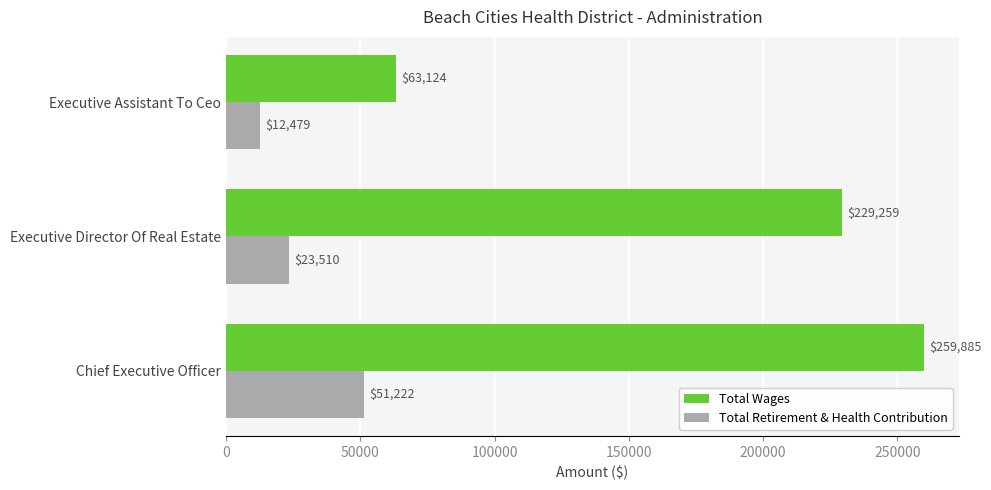

What is the spread (max minus min) of values at Executive Director Of Real Estate?

205749